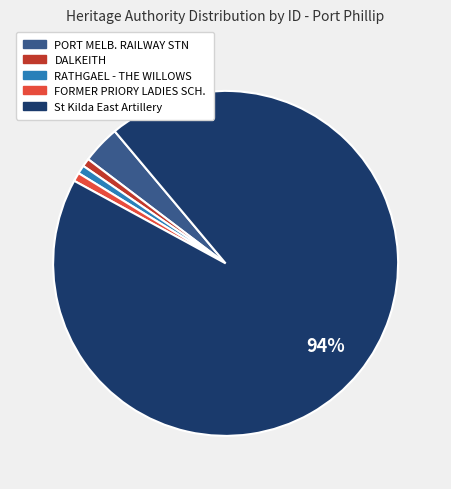

Is there a majority slice in this chart?

Yes